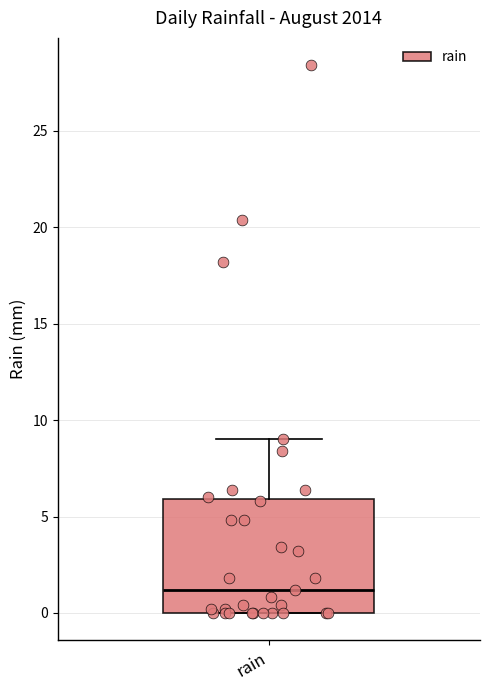

Transcribe this box plot: give where the median line is, the range the box spans, and where the two whiskers end, as read against the y-axis. The values are not printed on the chart, so give them approximately, as read against the axis.

median 1, box 0 to 6, whiskers 0 to 9